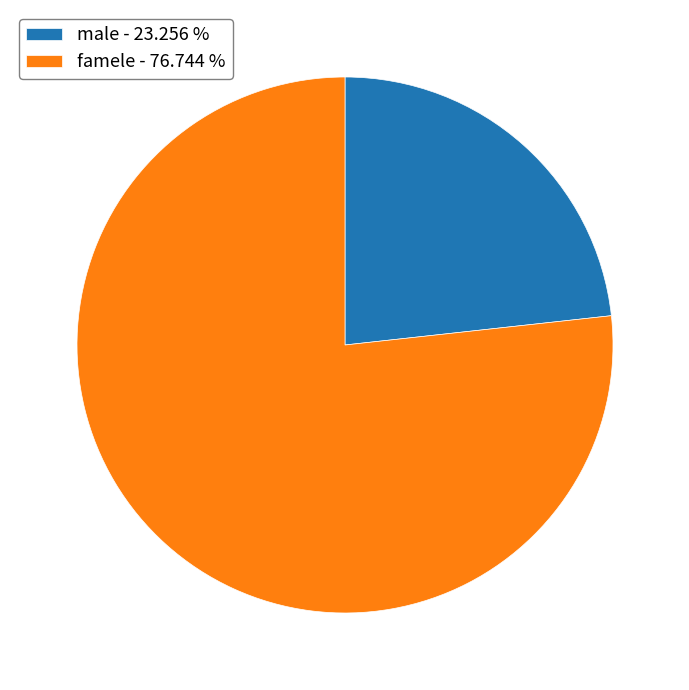

Is it true that famele is 63% of the pie?

False